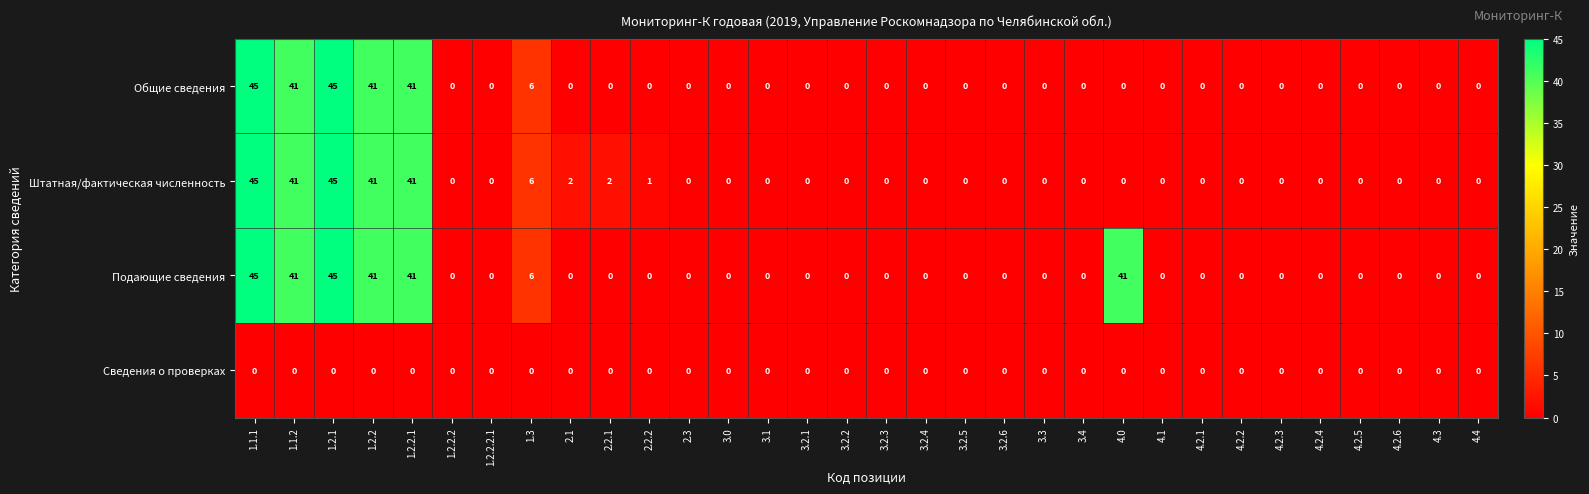

What is the average value of the Общие сведения series?

7